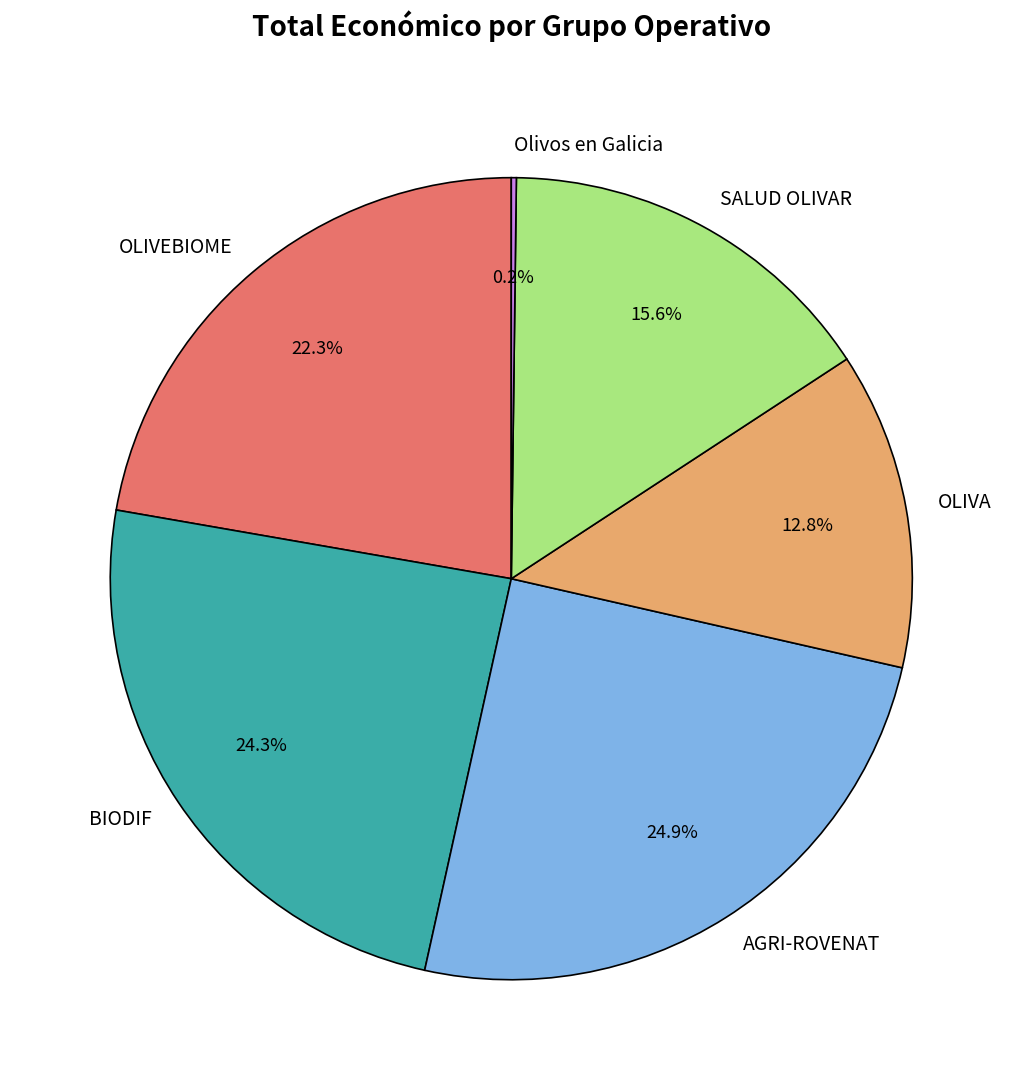

Which category has the biggest portion of the pie?

AGRI-ROVENAT